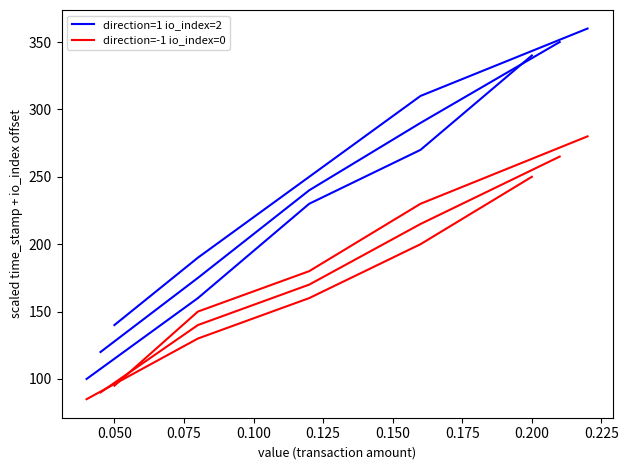

The direction=-1 io_index=0 series shows 145 at 0.025. True or false?

False